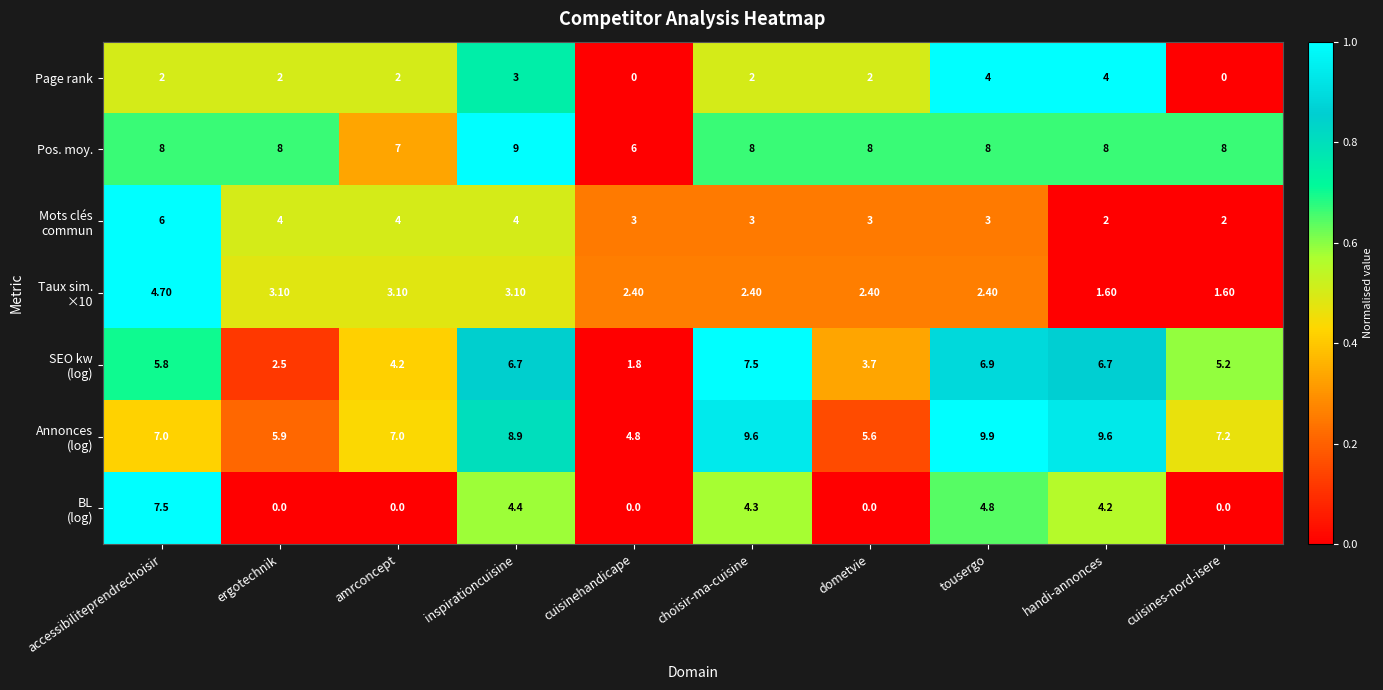

At how many categories does at least one series exceed 5?

10